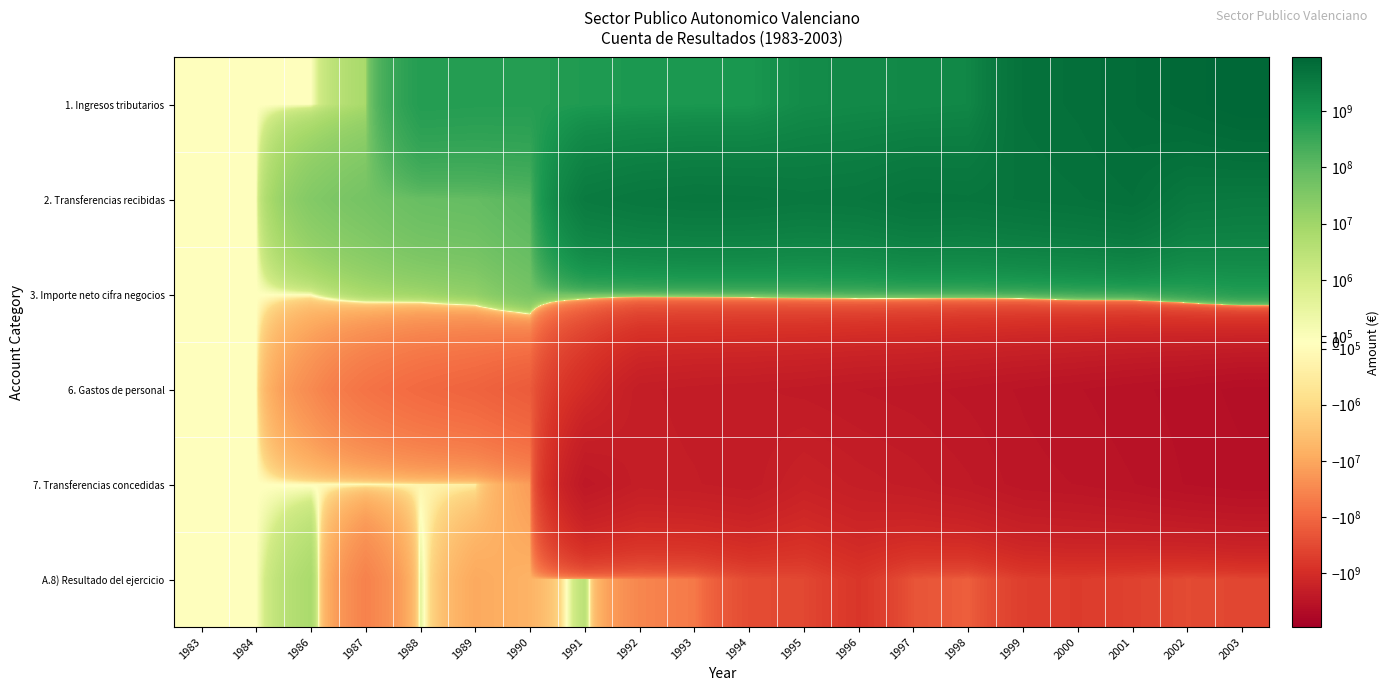

Which series has the largest total across all categories?

2. Transferencias recibidas